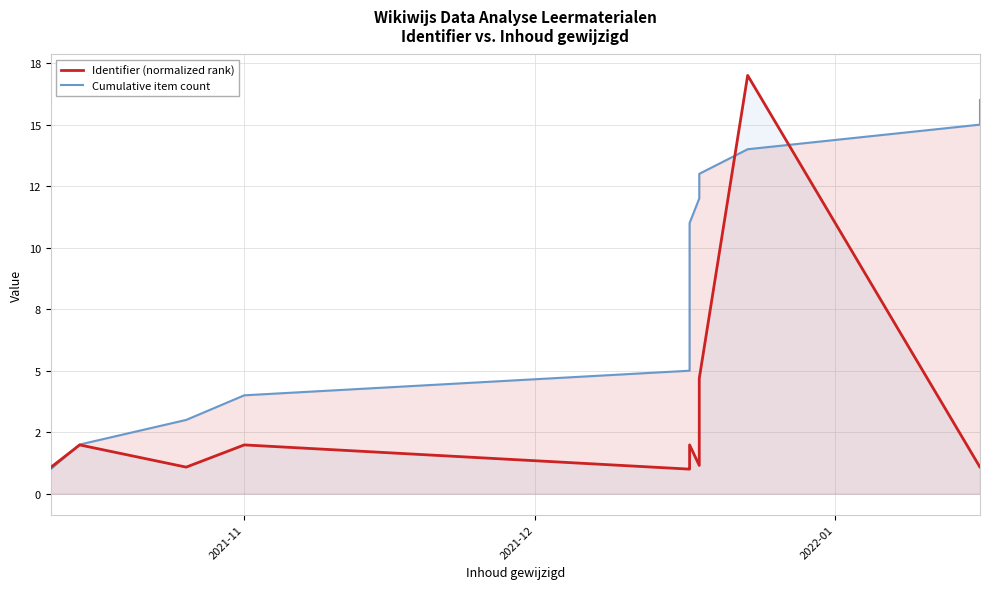

True or false: Cumulative item count and Identifier (normalized rank) cross at least once.

True